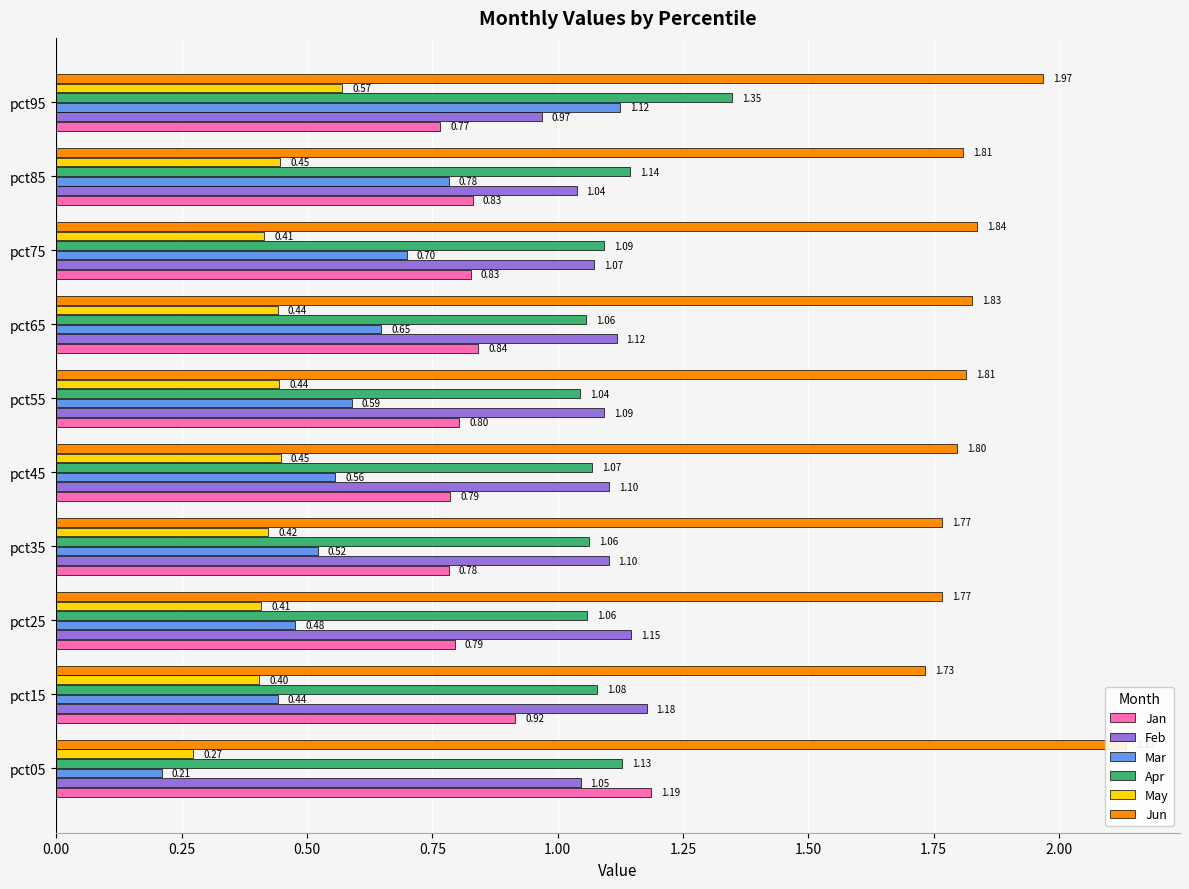

How many distinct data groups are displayed?

6